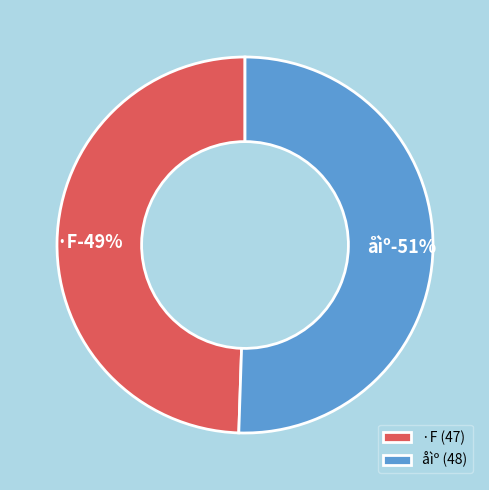

Between 30 and 30, which is larger?

30